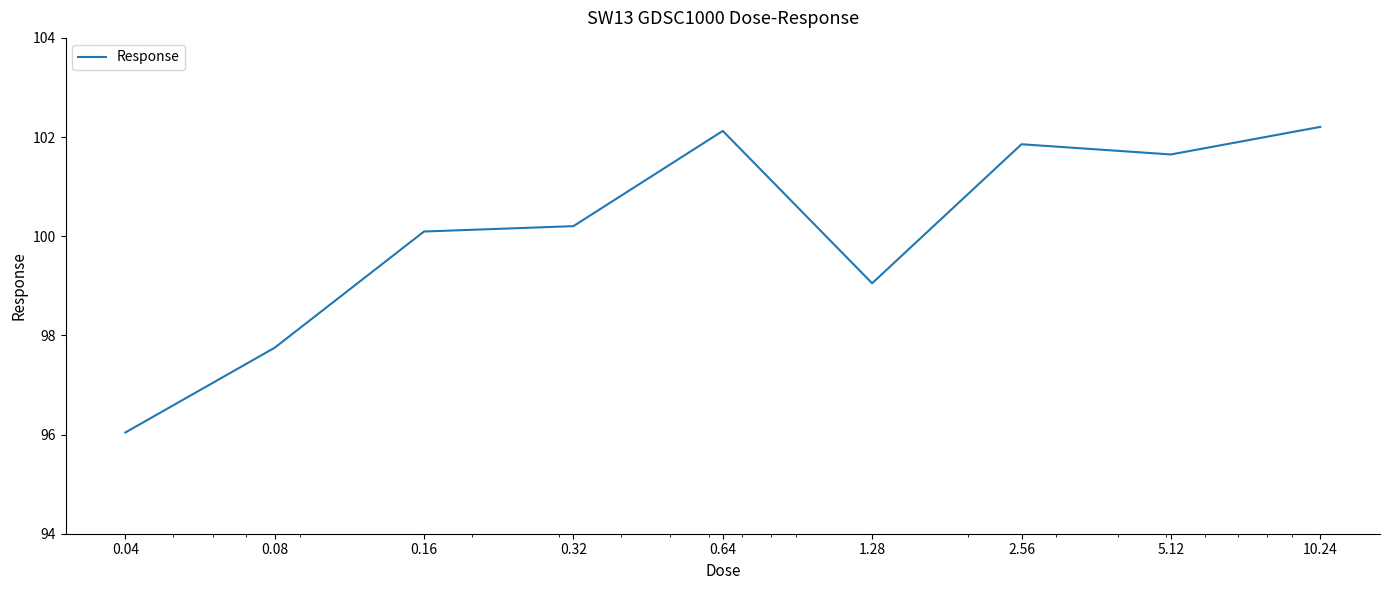

What is the minimum value shown in the chart?

96.0